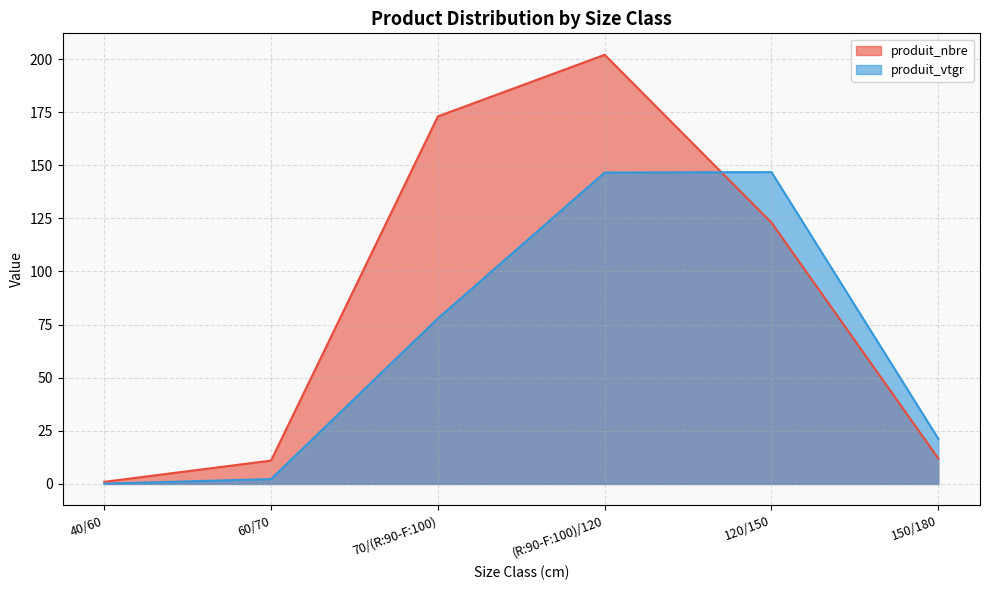

Rank the categories by produit_vtgr value from highest to lowest.

120/150, (R:90-F:100)/120, 70/(R:90-F:100), 150/180, 60/70, 40/60